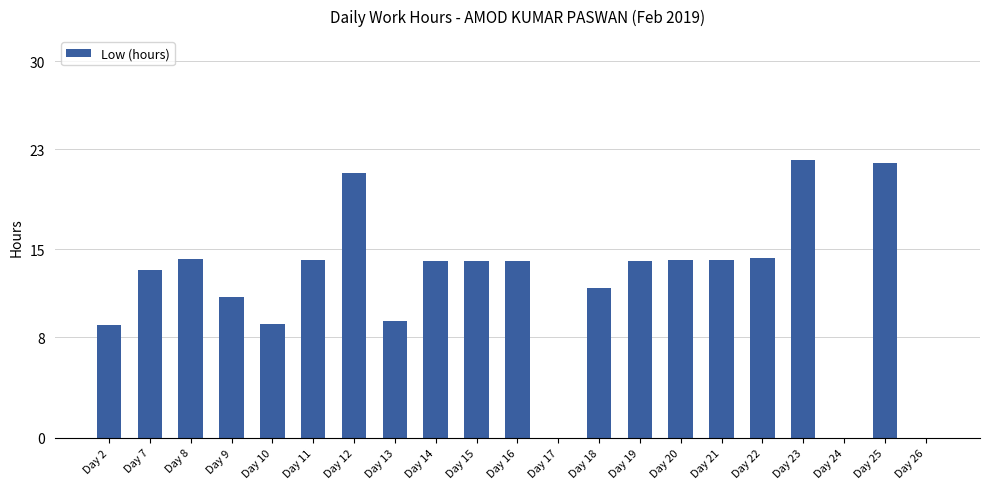

How many data points does each series have?

21